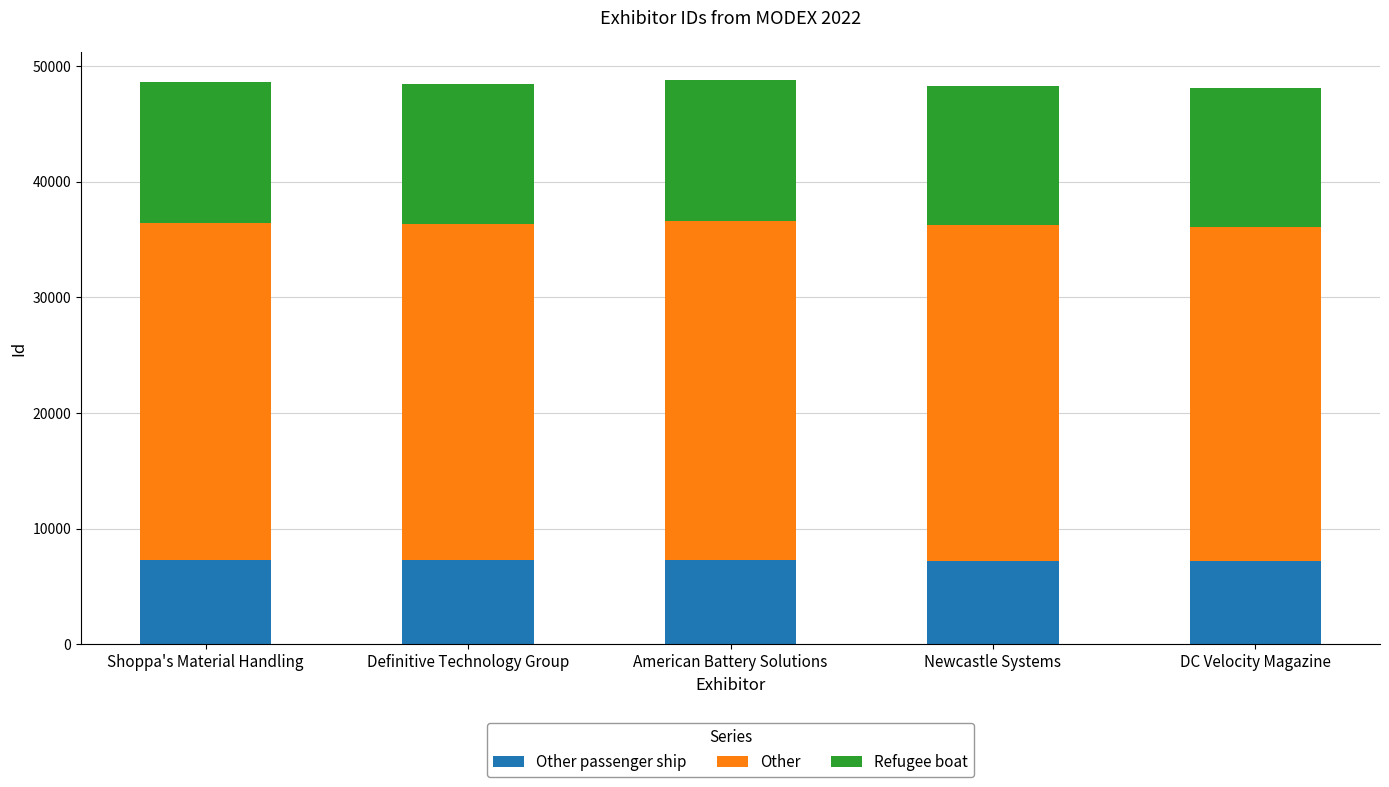

What is the total value across all series at Newcastle Systems?

48290